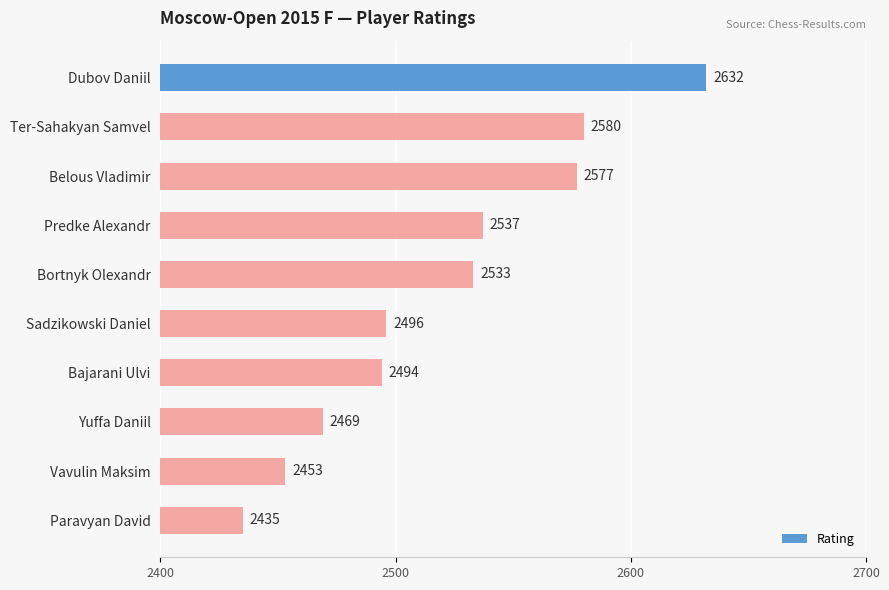

How many series are shown in this chart?

1